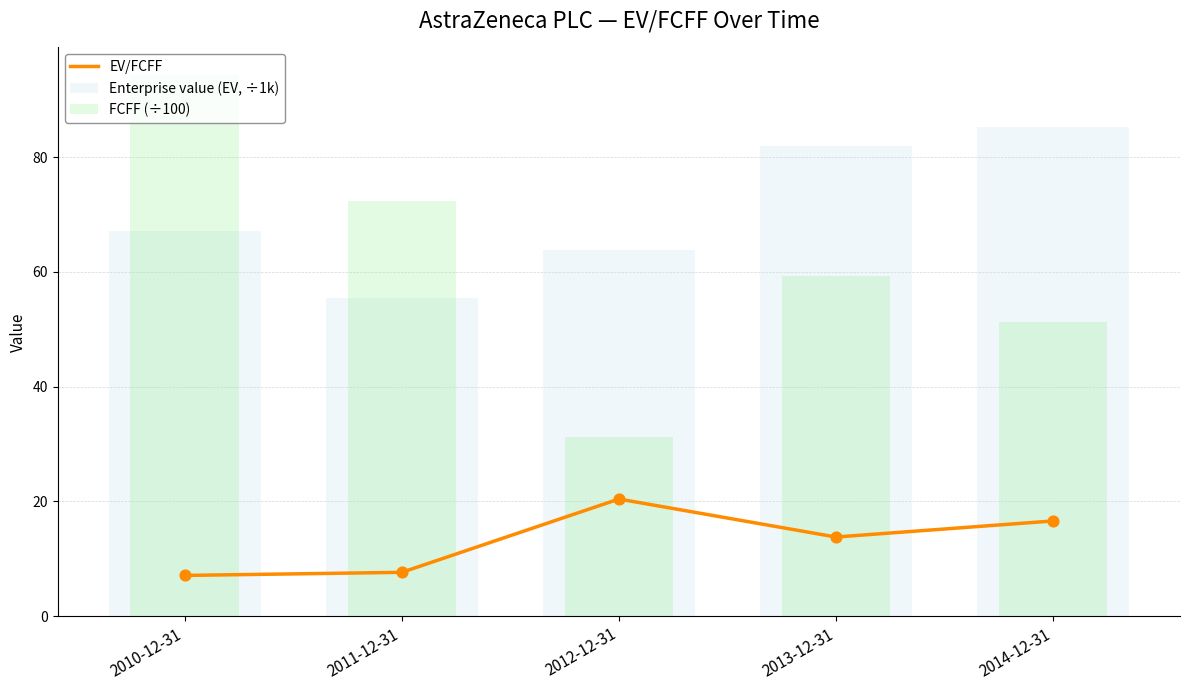

Approximately how many times larger is the value at 2011-12-31 compared to 2013-12-31?

0.6